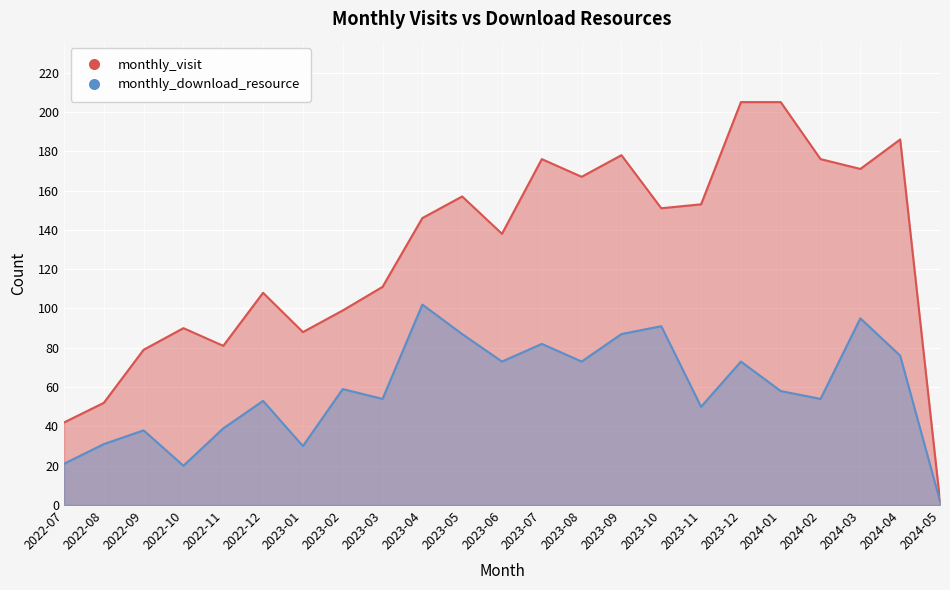

Reading left to right, transcribe all the data shown in this chart.

monthly_visit: 42	52	79	90	81	108	88	99	111	146	157	138	176	167	178	151	153	205	205	176	171	186	2
monthly_download_resource: 21	31	38	20	39	53	30	59	54	102	87	73	82	73	87	91	50	73	58	54	95	76	2